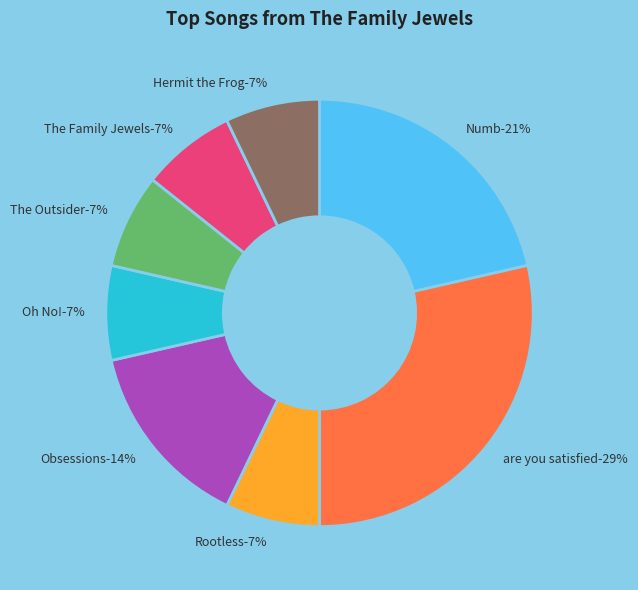

Rank the categories by value from highest to lowest.

are you satisfied, Numb, Obsessions, Rootless, Oh No!, The Outsider, The Family Jewels, Hermit the Frog